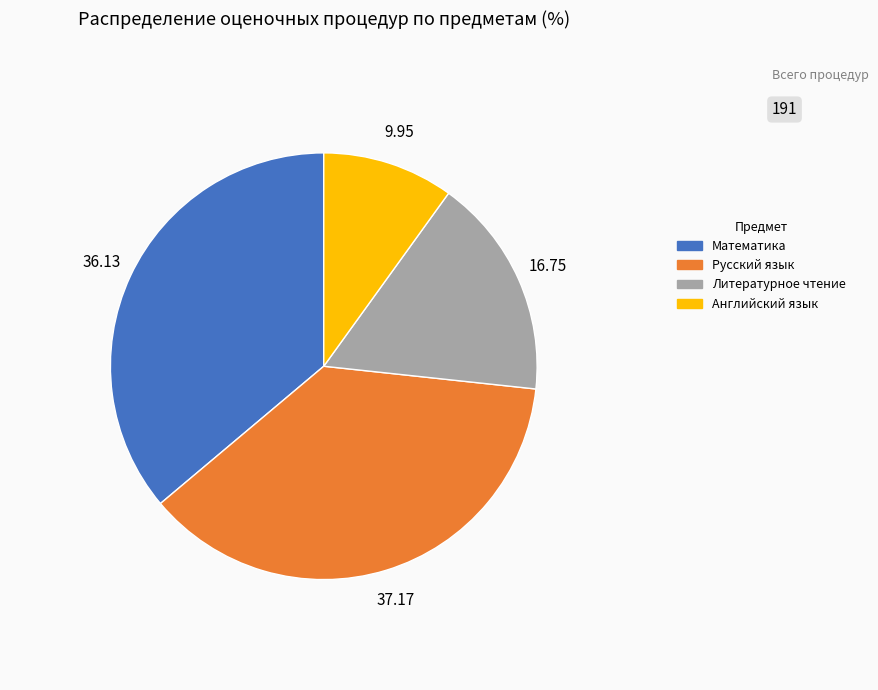

Is there any slice that represents more than half of the pie?

No